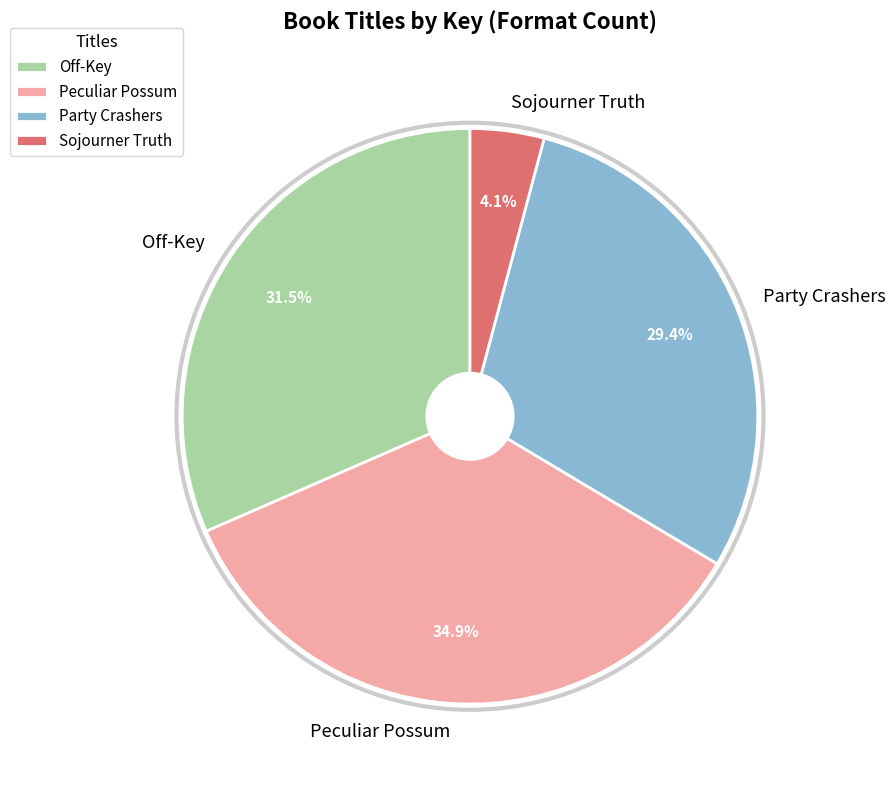

The Peculiar Possum slice represents 35% of the pie. True or false?

True